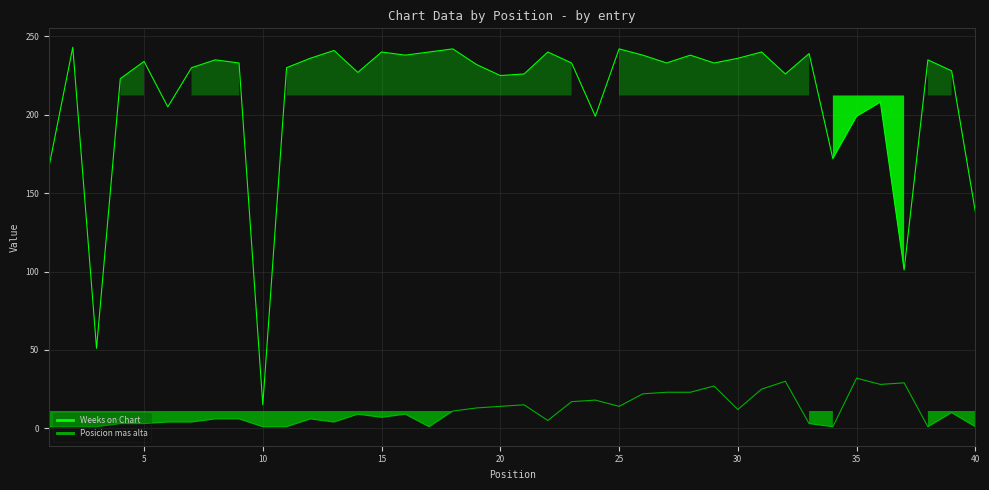

Which series has the widest spread of values?

Weeks on Chart